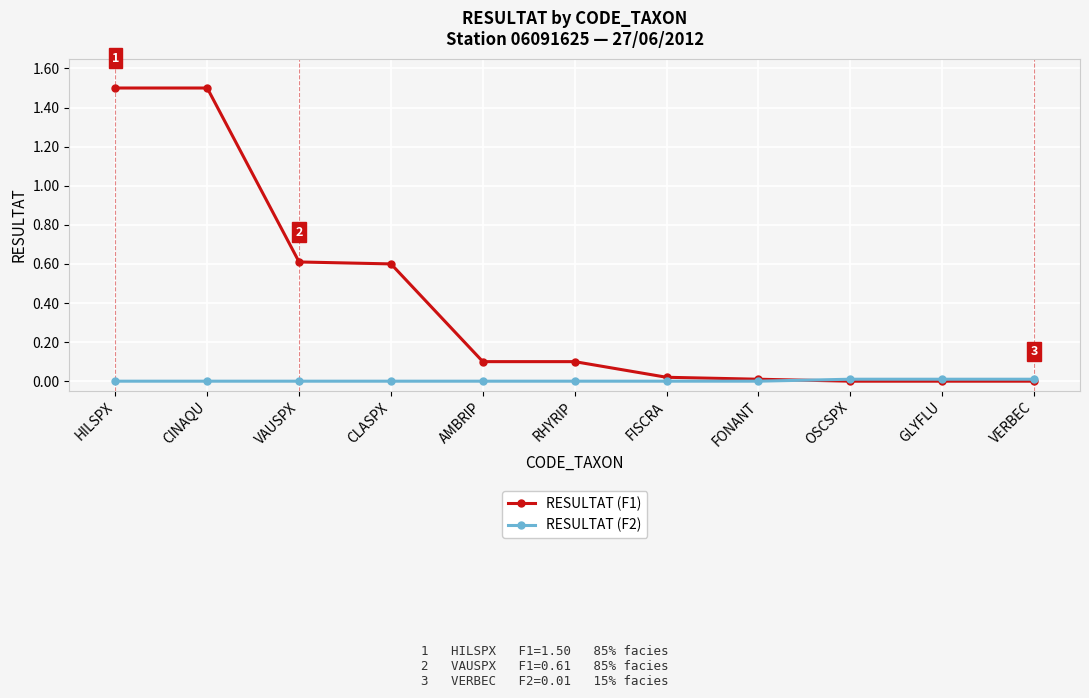

Is the value of RESULTAT (F2) at CLASPX greater than the value of RESULTAT (F1) at CLASPX?

No